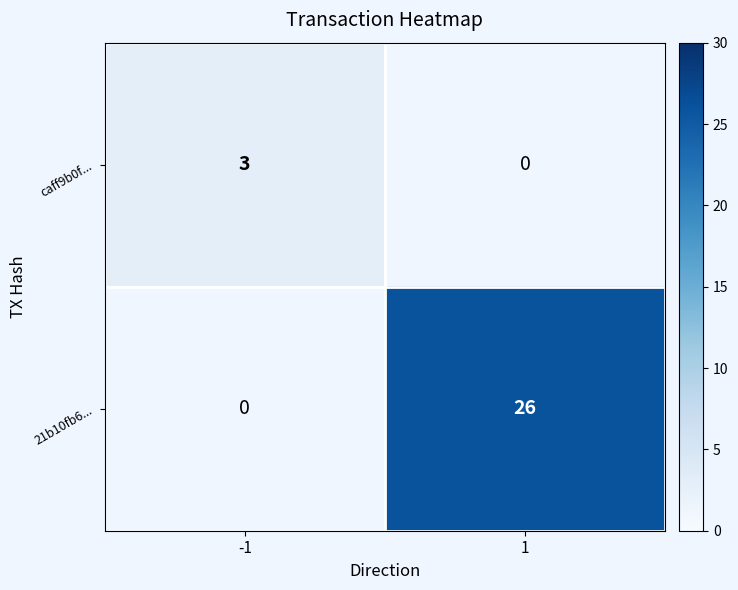

True or false: 21b10fb6... has a value of 26 at 1.

True